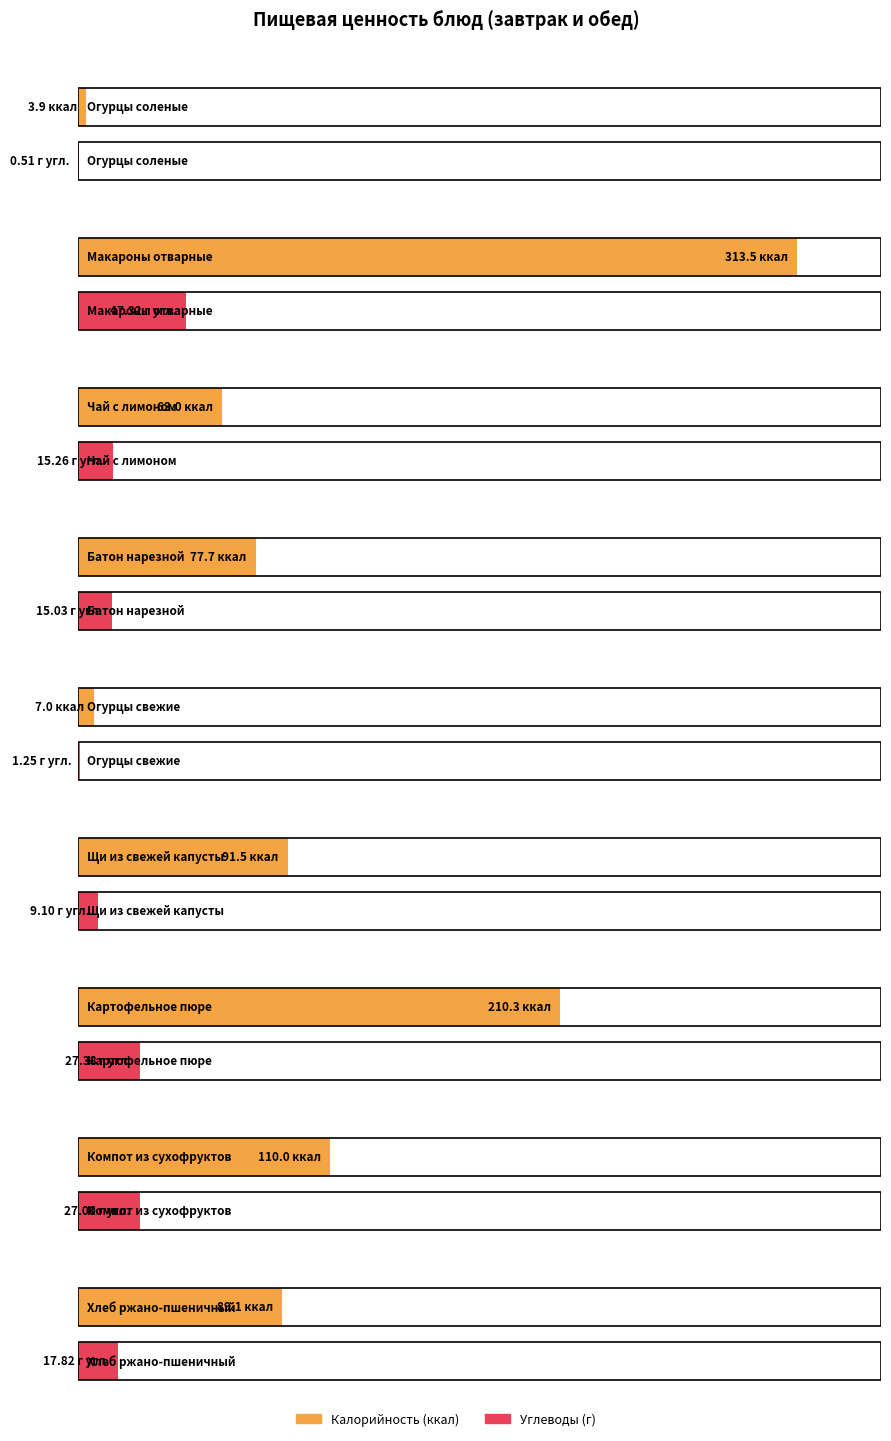

Which series has the widest spread of values?

Калорийность